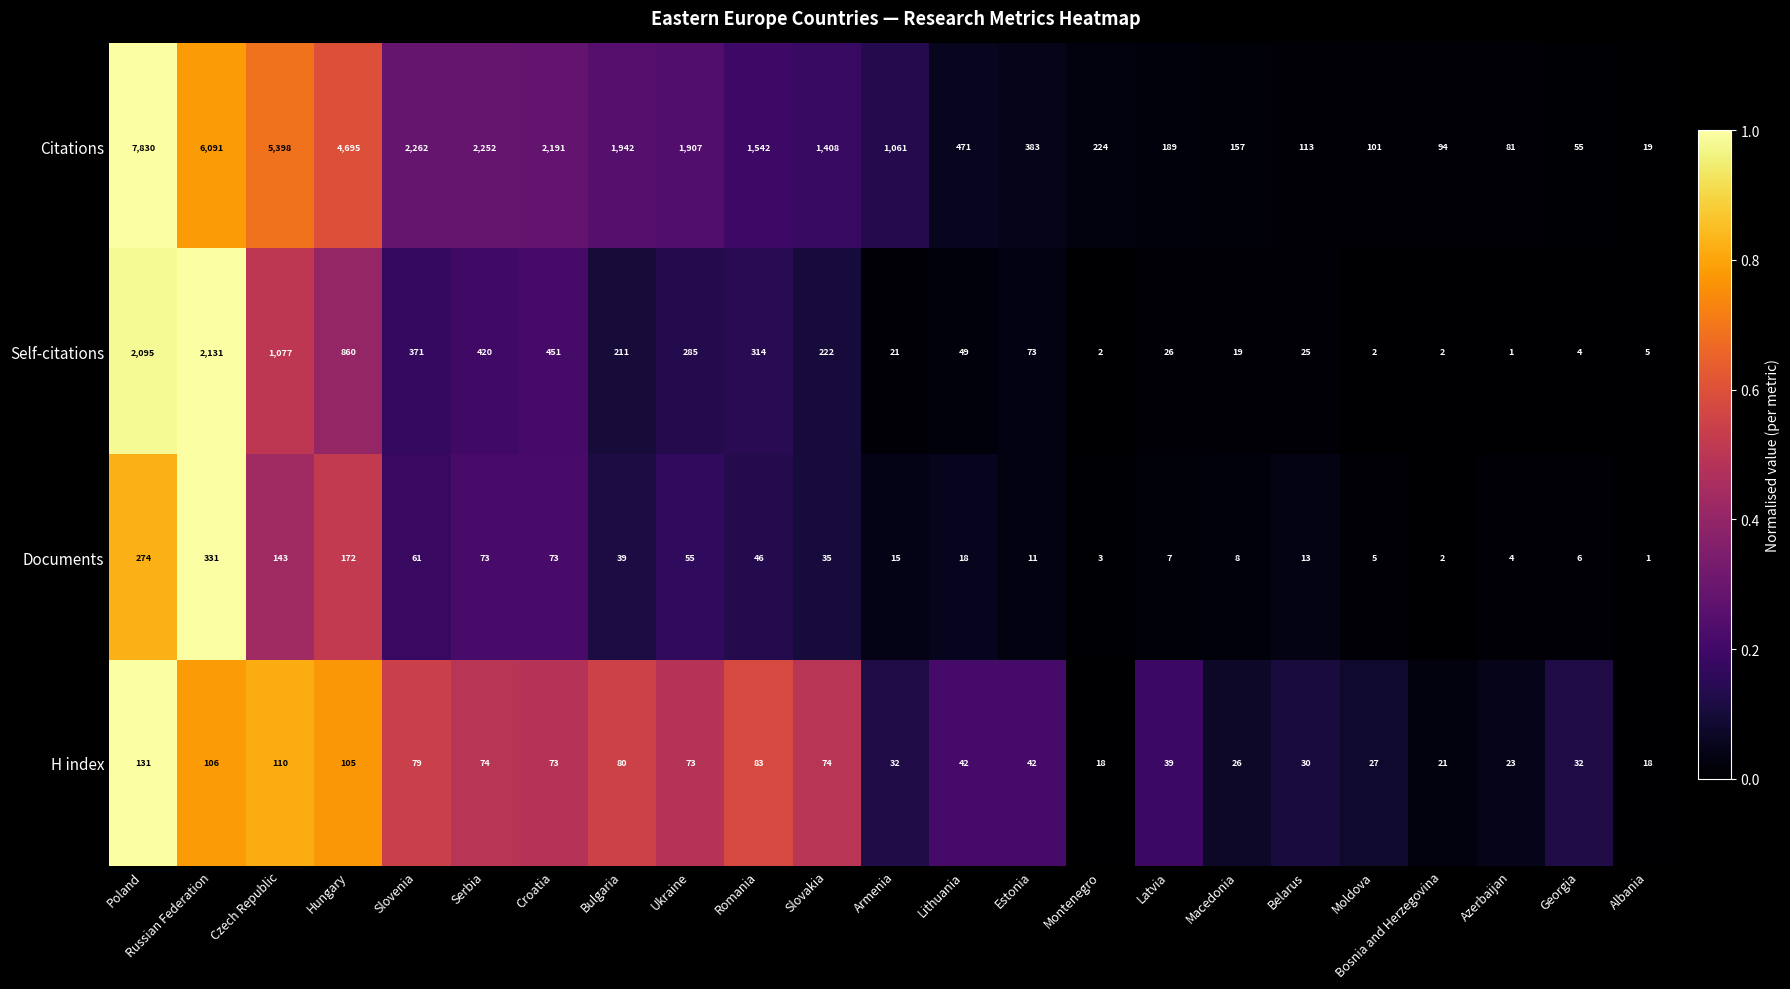

Which category has the highest value in the Self-citations series?

Russian Federation